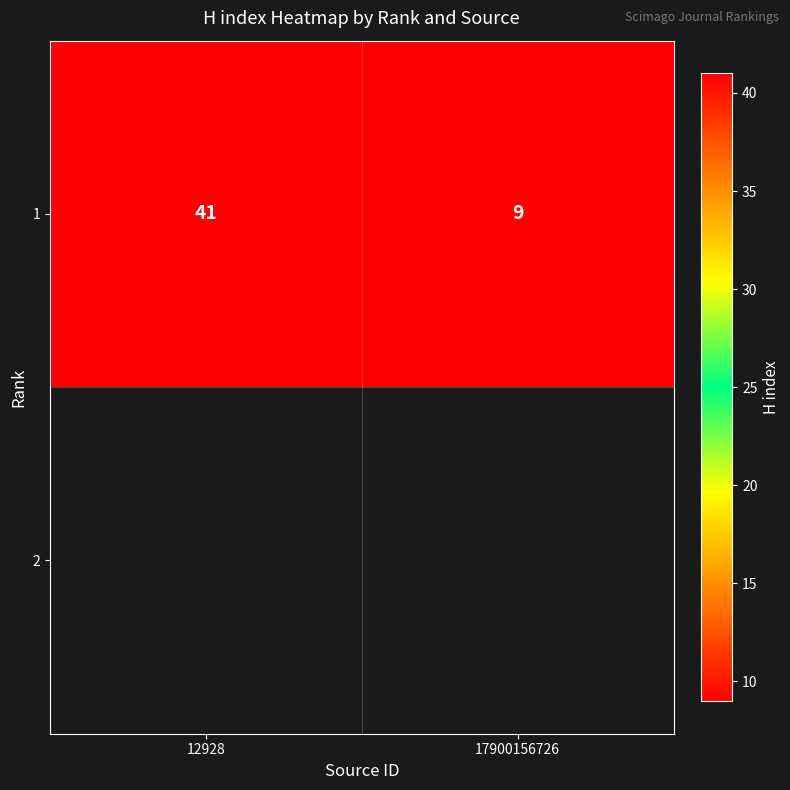

How many values are between 9 and 41?

2